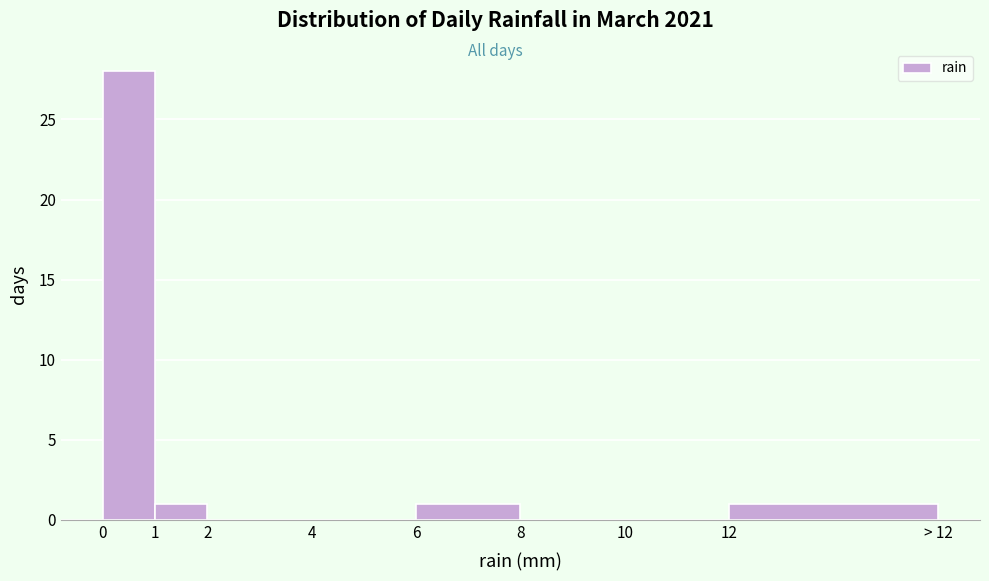

Reading left to right, transcribe all the data shown in this chart.

0=28	1=1	2=0	4=0	6=1	8=0	10=0	12=1